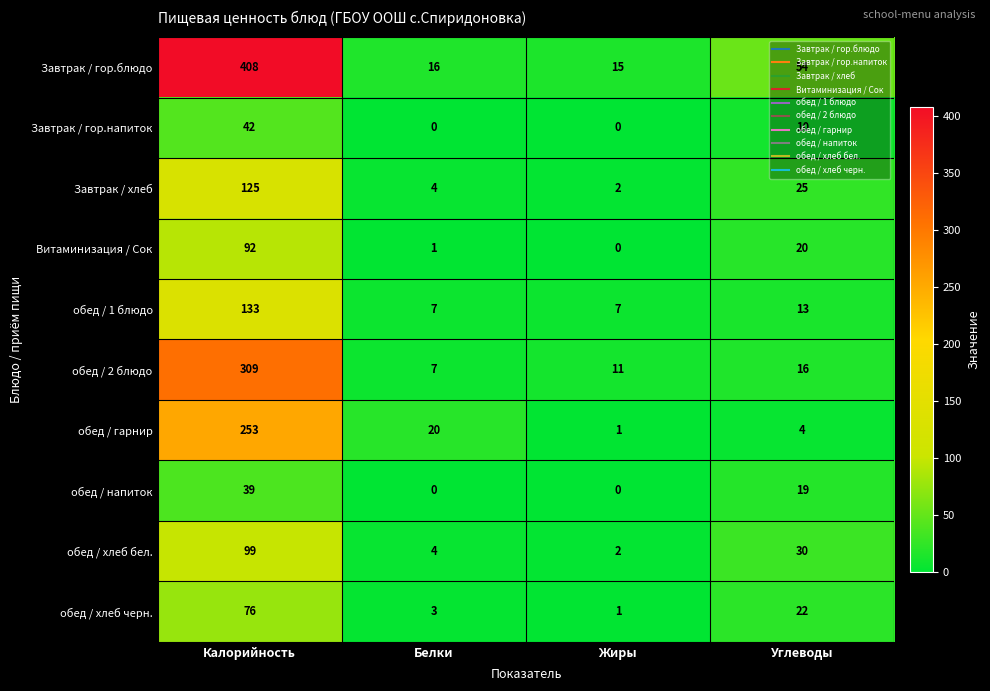

List the series in order of their peak value, highest first.

Завтрак / гор.блюдо, обед / 2 блюдо, обед / гарнир, обед / 1 блюдо, Завтрак / хлеб, обед / хлеб бел., Витаминизация / Сок, обед / хлеб черн., Завтрак / гор.напиток, обед / напиток